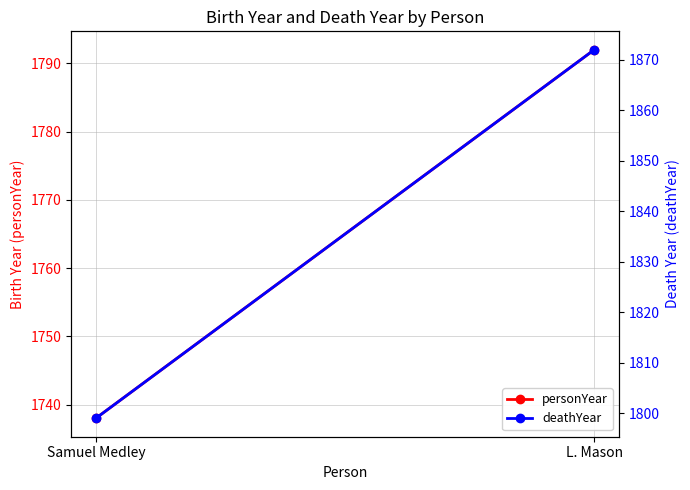

Between L. Mason and Samuel Medley, which is larger?

L. Mason